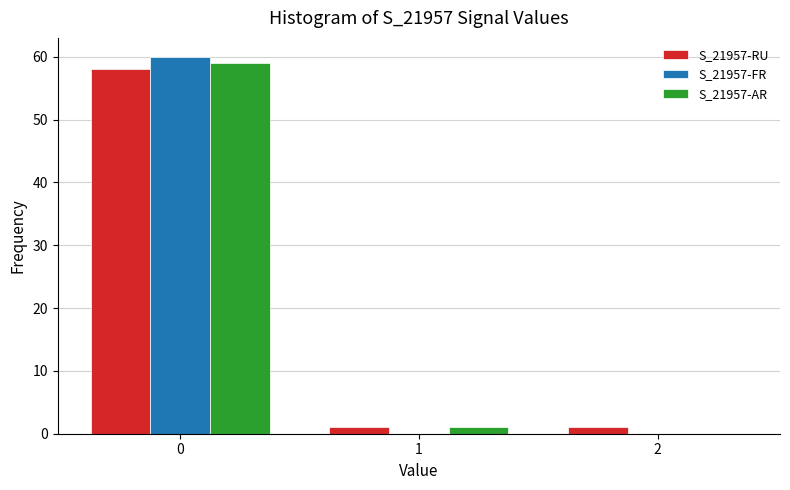

Reading right to left, transcribe all the data shown in this chart.

S_21957-RU: 2=1	1=1	0=58
S_21957-FR: 2=0	1=0	0=60
S_21957-AR: 2=0	1=1	0=59